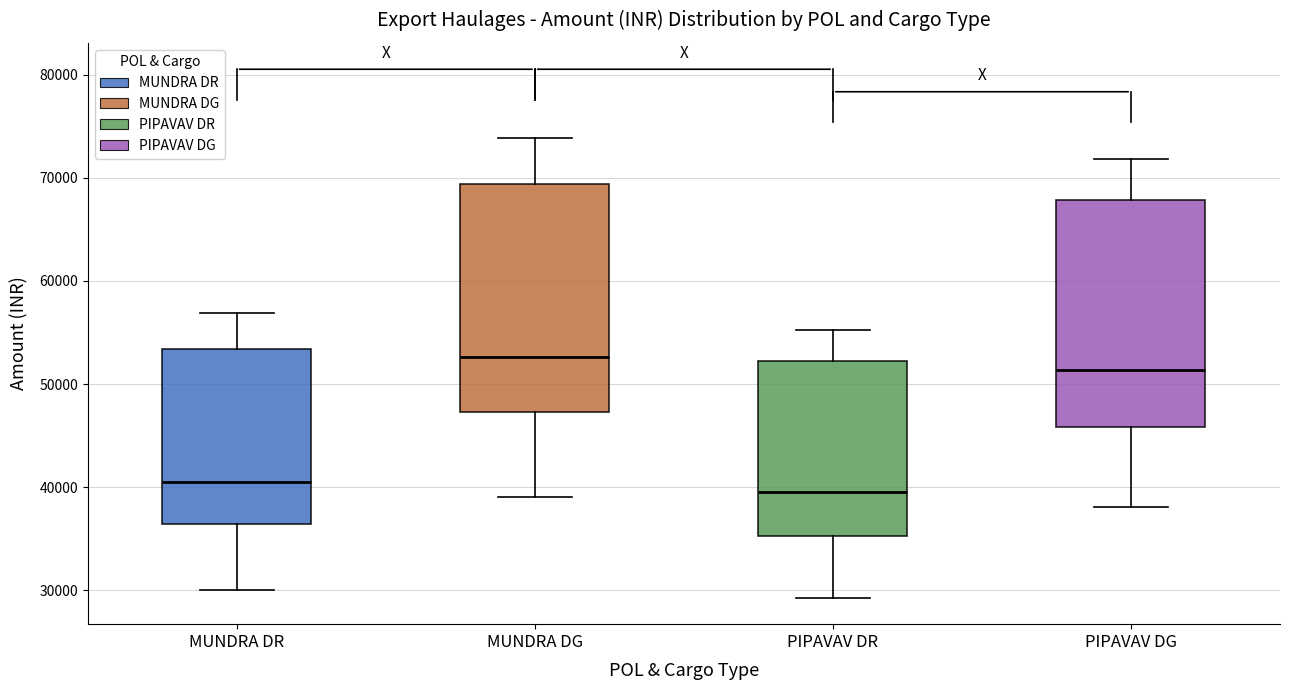

Where does the upper whisker of the box for MUNDRA DR end on the y-axis? The values are not printed on the chart, so give them approximately, as read against the axis.

57000